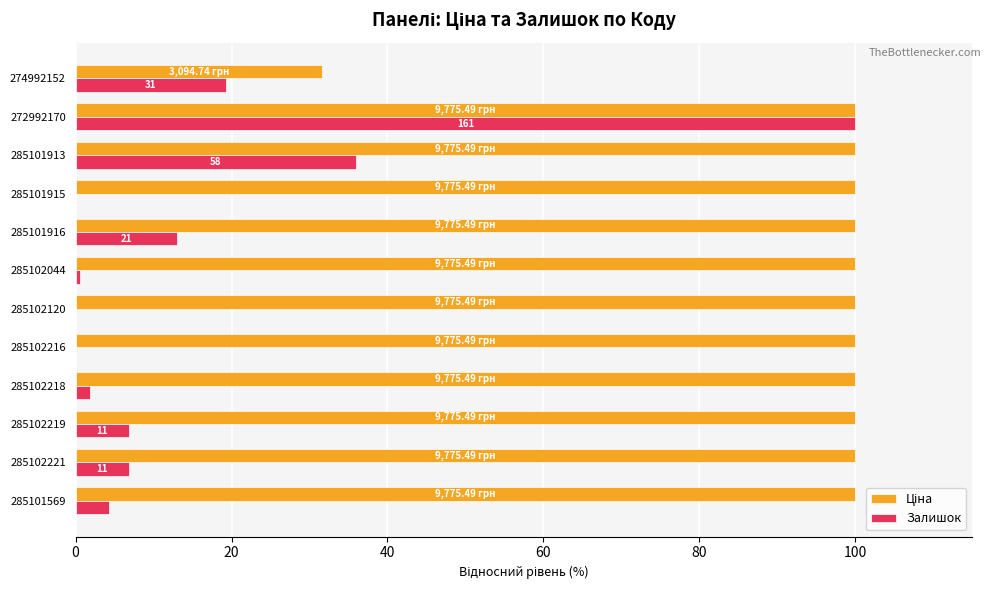

What is the total value across all series at 285101916?

113.0